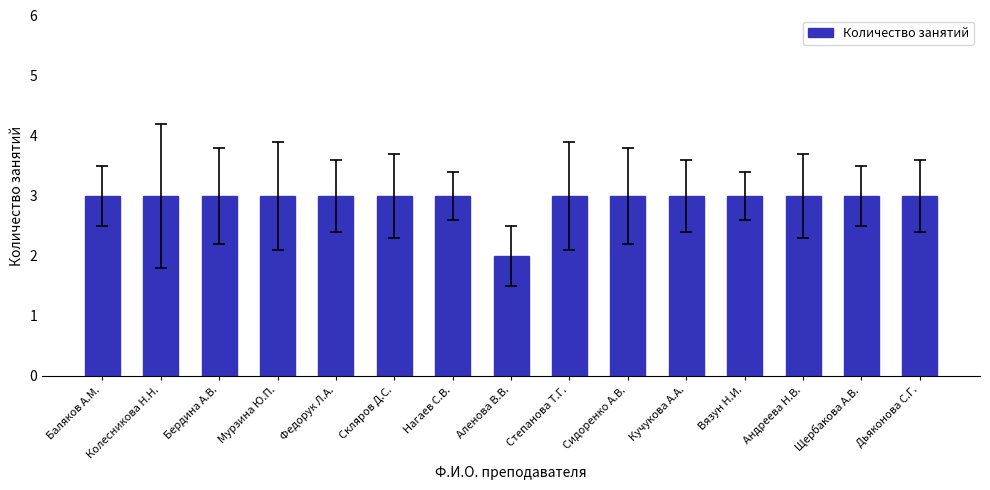

What is the sum of all values?

44